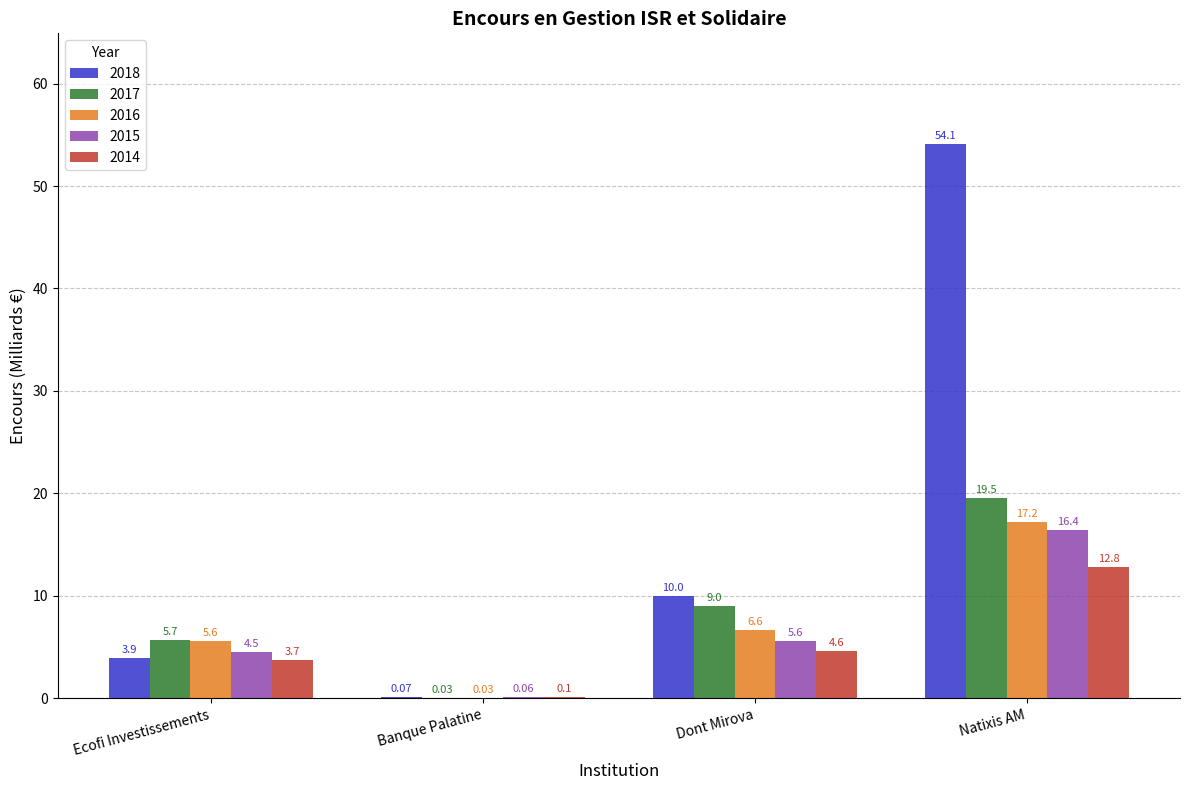

How many groups of bars are there?

4